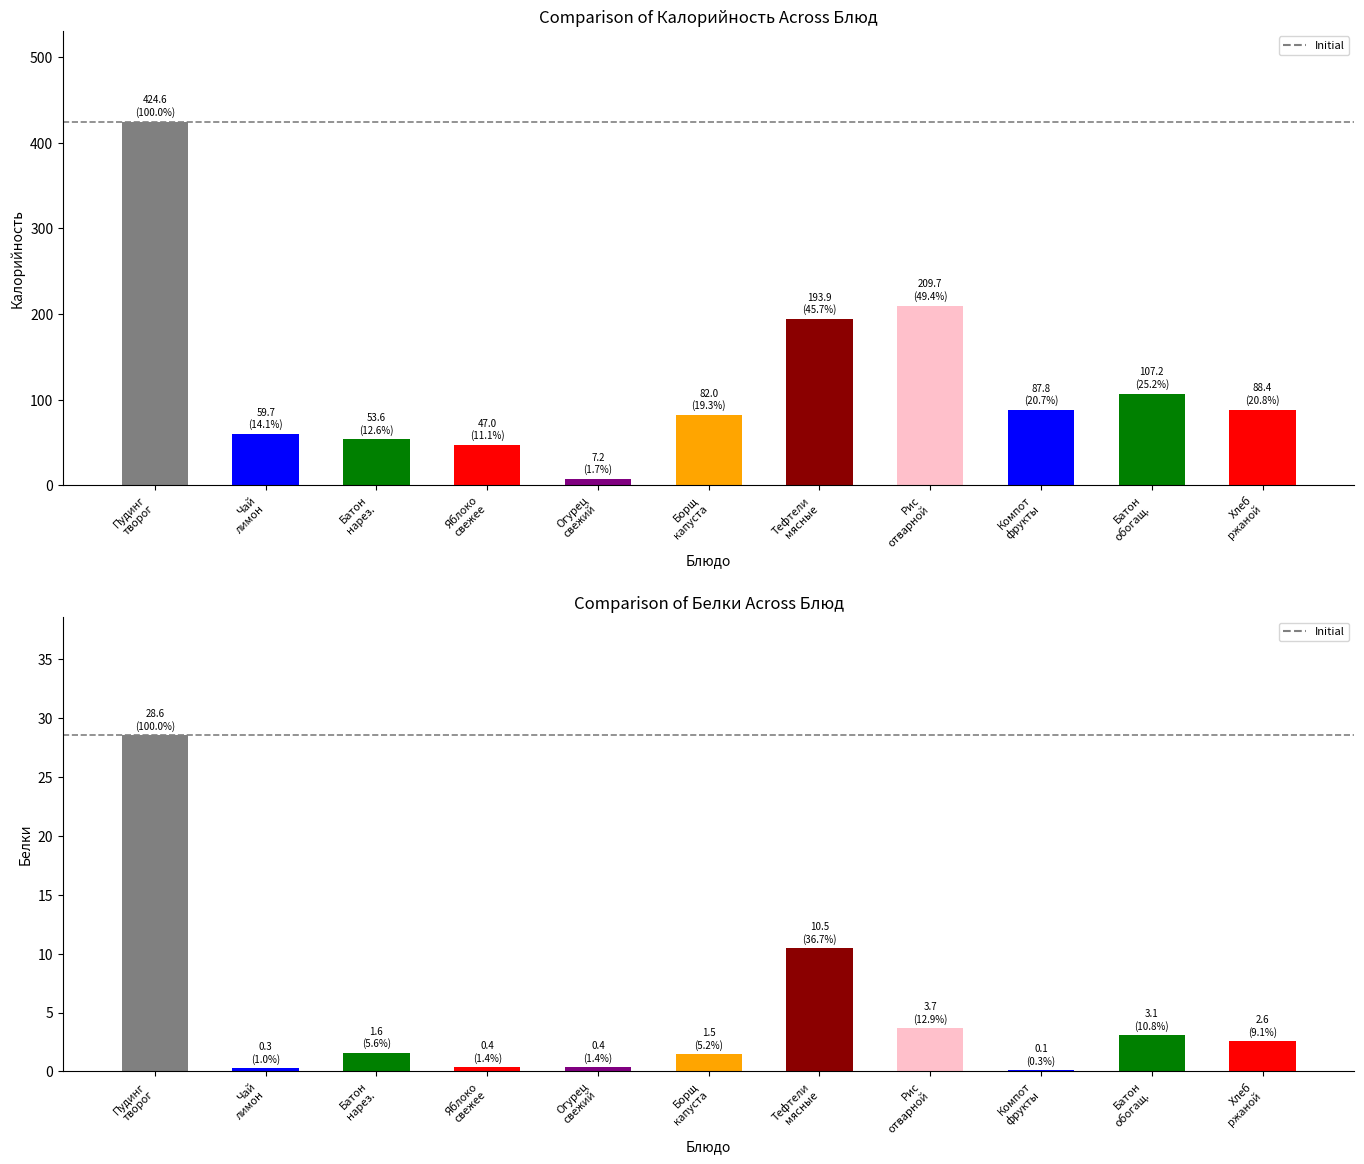

How many data points in Калорийность are above 87?

6